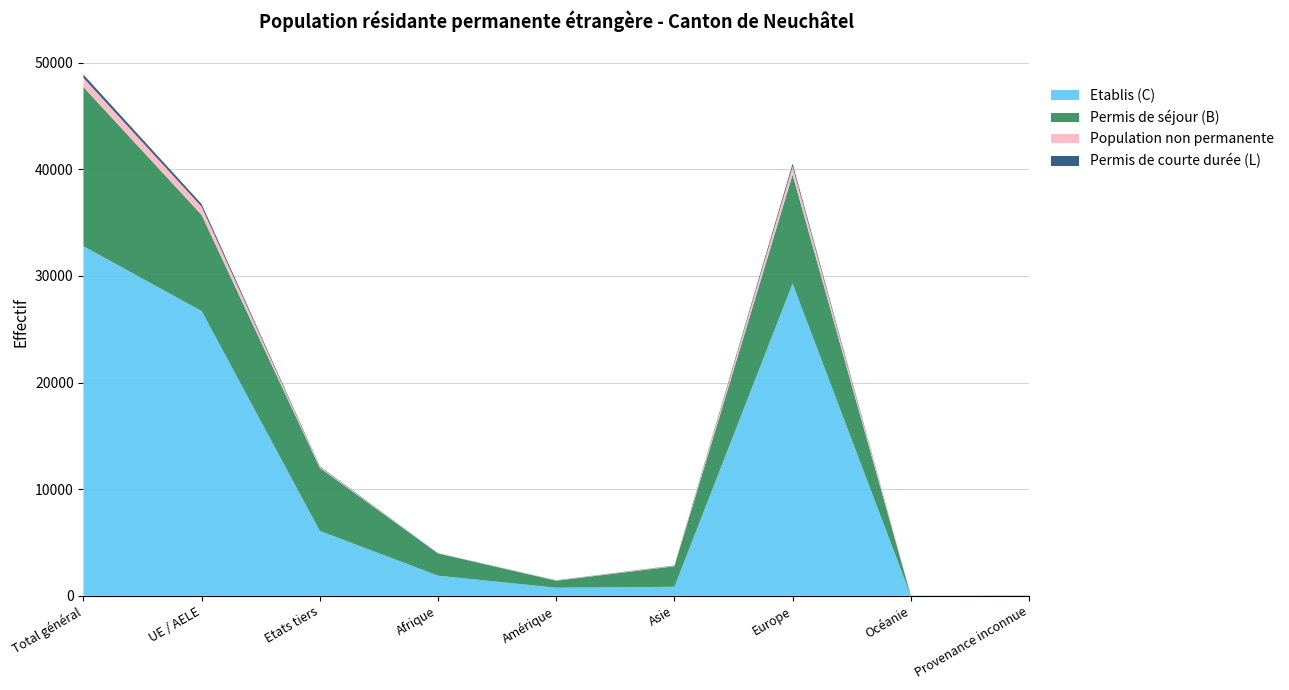

Reading left to right, extract all data points from this chart.

Etablis (C): Total général=32785	UE / AELE=26700	Etats tiers=6085	Afrique=1885	Amérique=756	Asie=842	Europe=29284	Océanie=11	Provenance inconnue=7
Permis de séjour (B): Total général=14922	UE / AELE=9017	Etats tiers=5905	Afrique=2087	Amérique=658	Asie=1926	Europe=10217	Océanie=9	Provenance inconnue=25
Population non permanente: Total général=864	UE / AELE=769	Etats tiers=95	Afrique=11	Amérique=29	Asie=47	Europe=777	Océanie=0	Provenance inconnue=0
Permis de courte durée (L): Total général=308	UE / AELE=252	Etats tiers=56	Afrique=9	Amérique=16	Asie=27	Europe=256	Océanie=0	Provenance inconnue=0